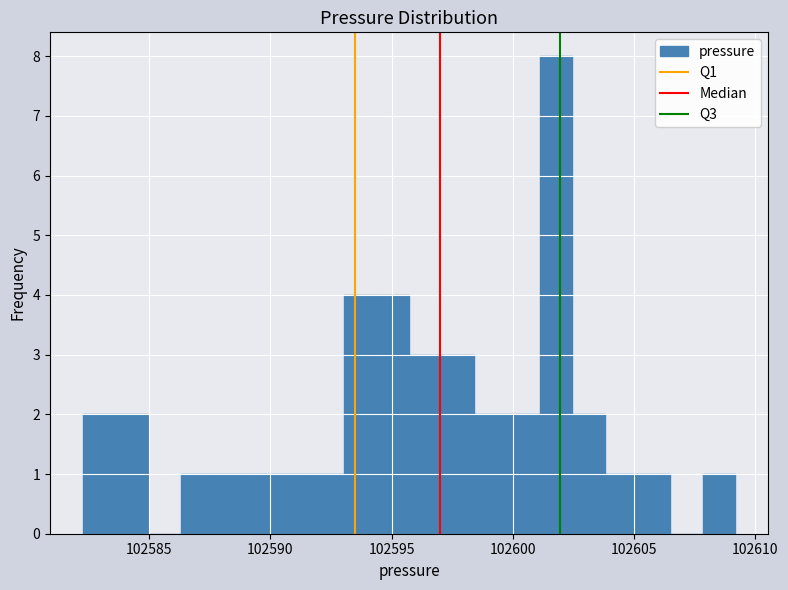

Around what value on the x-axis is the tallest bar? Give the approximate position of its centre, as read against the axis.

102602.0